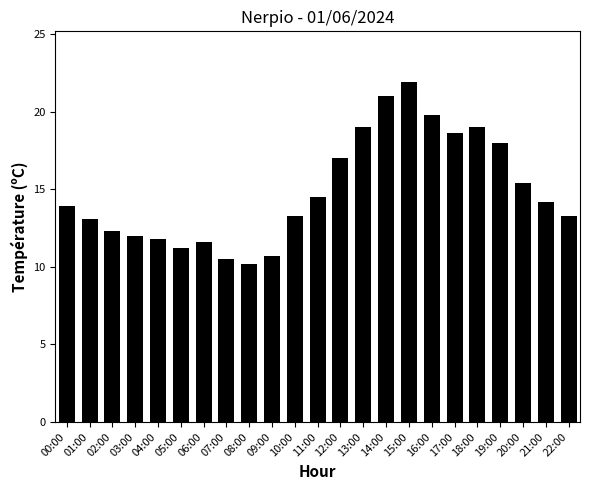

What is the difference between the maximum and minimum values?

11.7